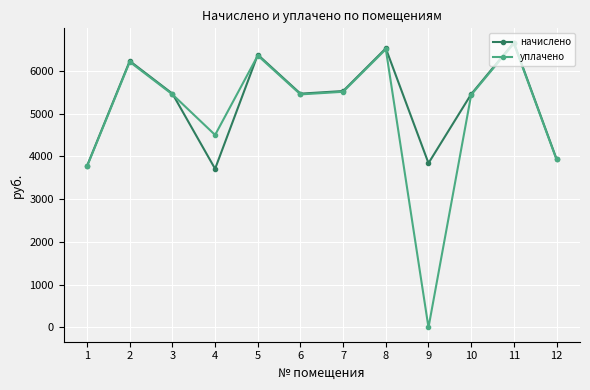

How many lines are shown in the chart?

2